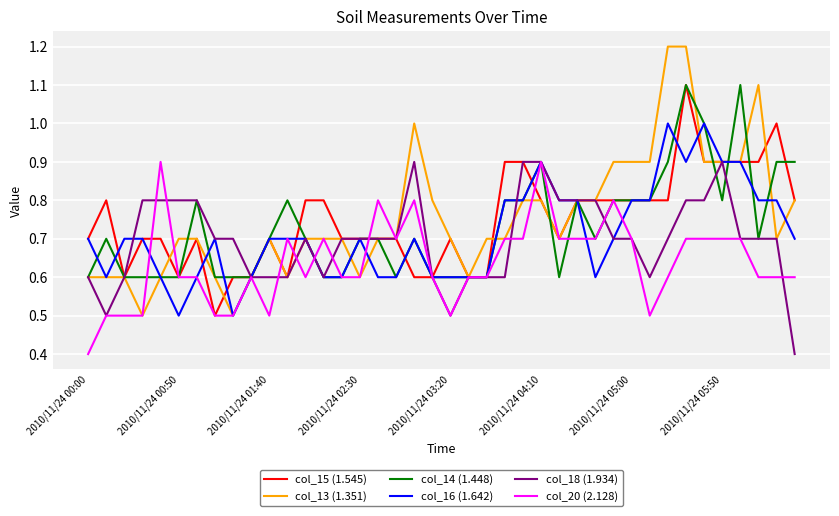

What is the minimum value shown in the chart?

0.4